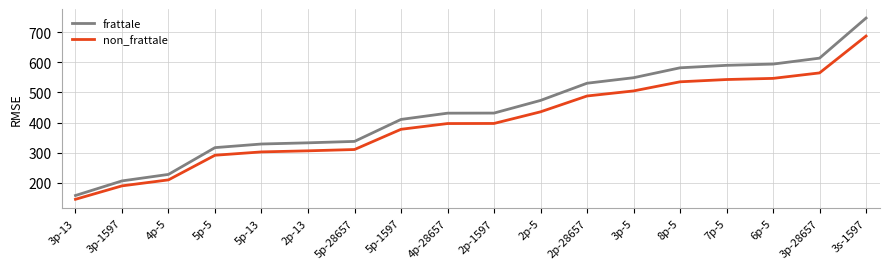

List the series in order of their peak value, lowest first.

non_frattale, frattale